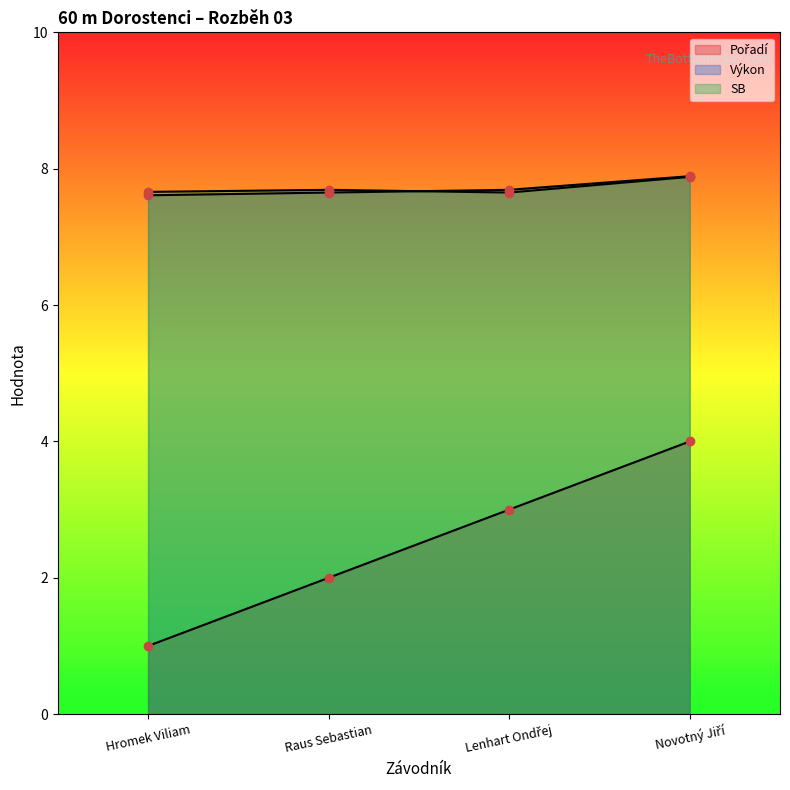

What is the spread (max minus min) of values at Hromek Viliam?

6.7